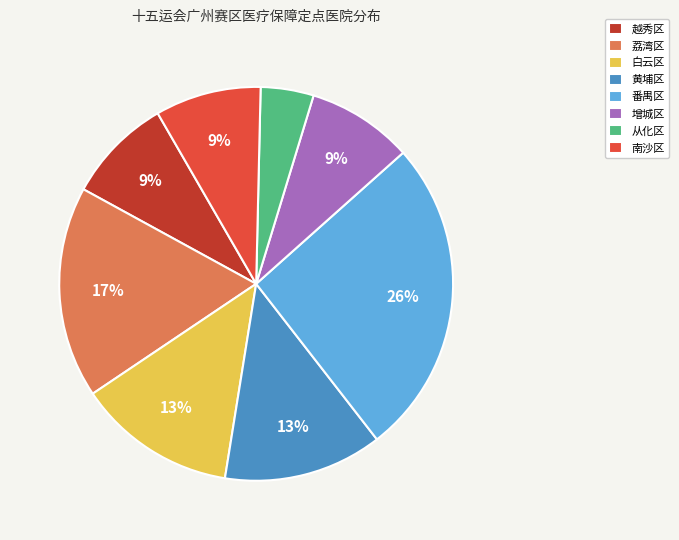

Which slice is the smallest?

从化区